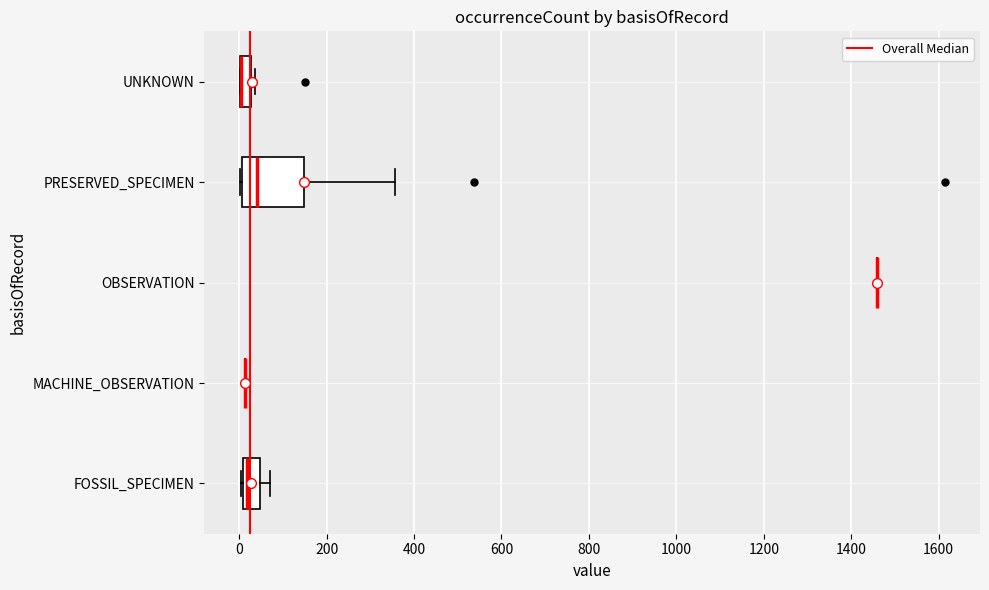

Which box is the widest, from its left edge to its right edge?

PRESERVED_SPECIMEN